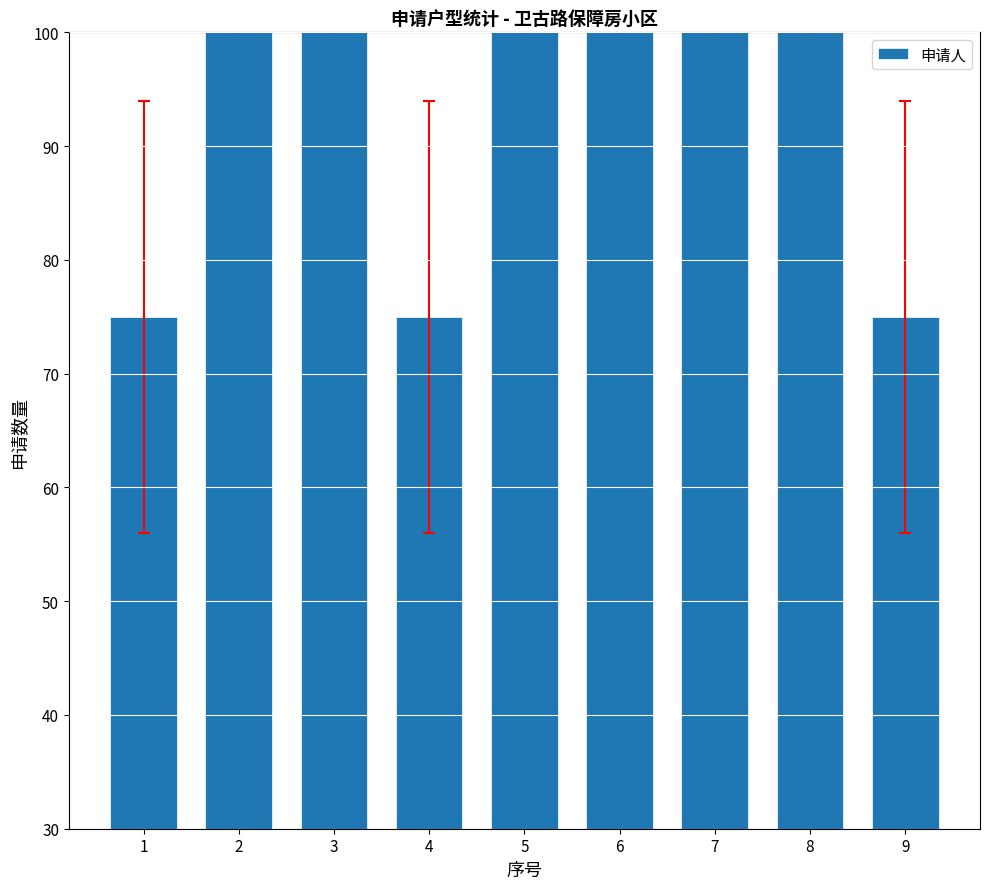

What is the maximum value shown in the chart?

100